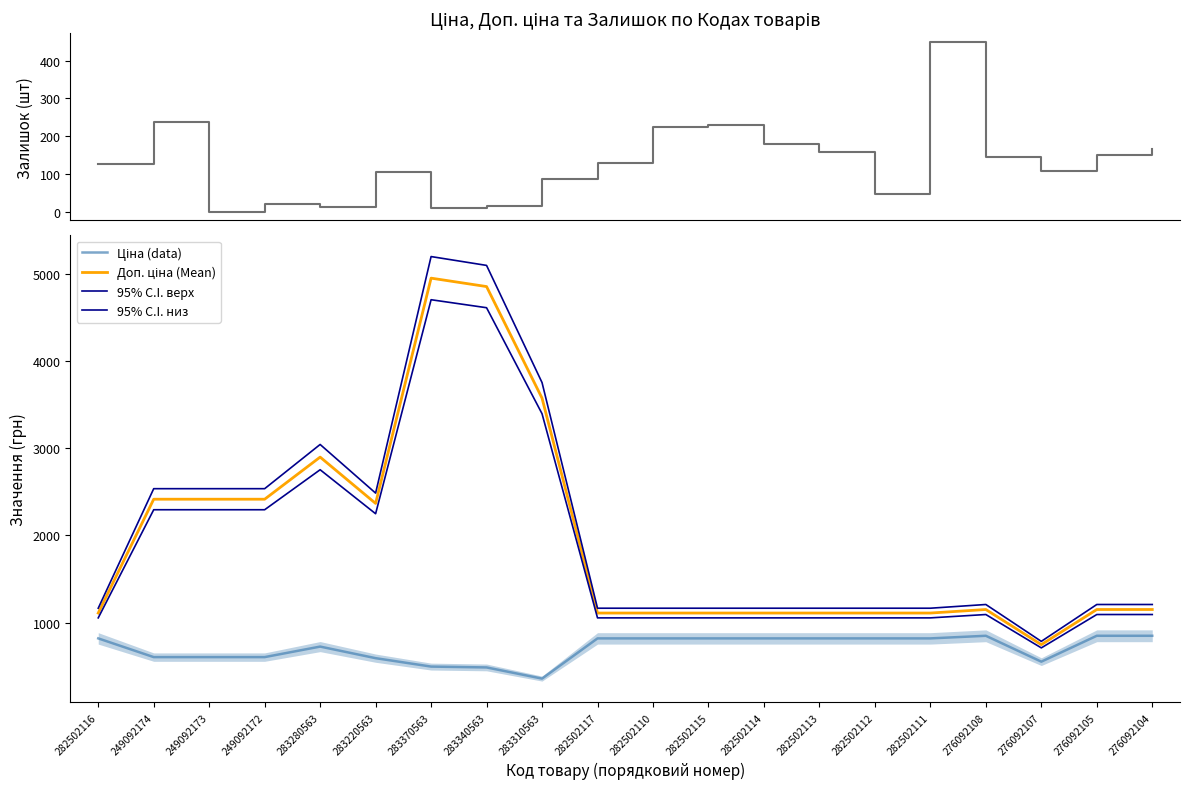

True or false: 95% C.I. низ and 95% C.I. верх cross at least once.

False